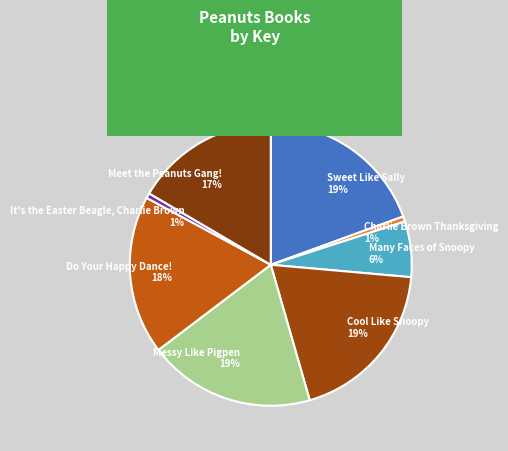

Is the sum of It's the Easter Beagle, Charlie Brown and Sweet Like Sally greater than half?

No